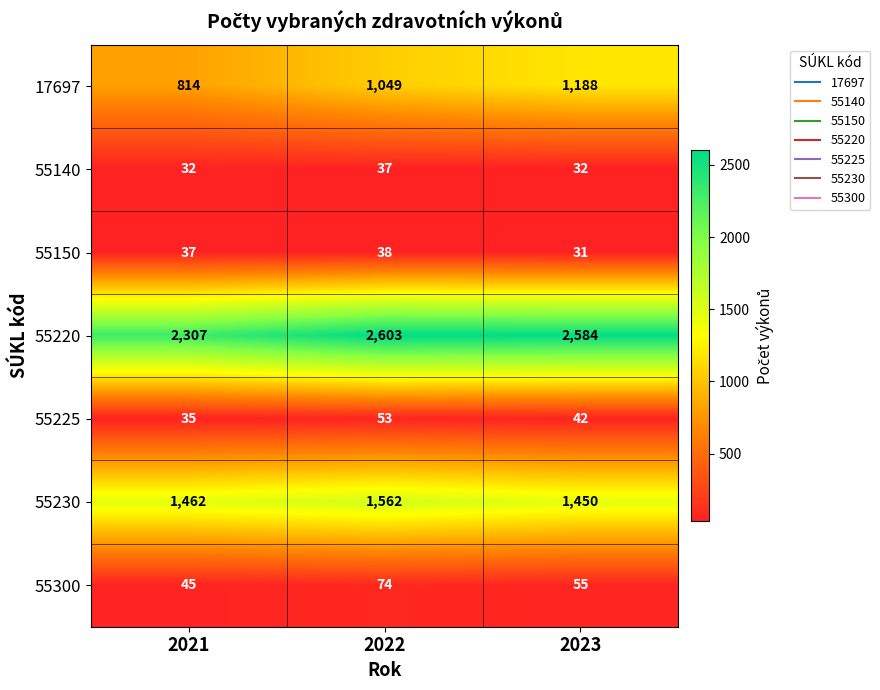

Reading left to right, extract all data points from this chart.

17697: 2021=814	2022=1049	2023=1188
55140: 2021=32	2022=37	2023=32
55150: 2021=37	2022=38	2023=31
55220: 2021=2307	2022=2603	2023=2584
55225: 2021=35	2022=53	2023=42
55230: 2021=1462	2022=1562	2023=1450
55300: 2021=45	2022=74	2023=55